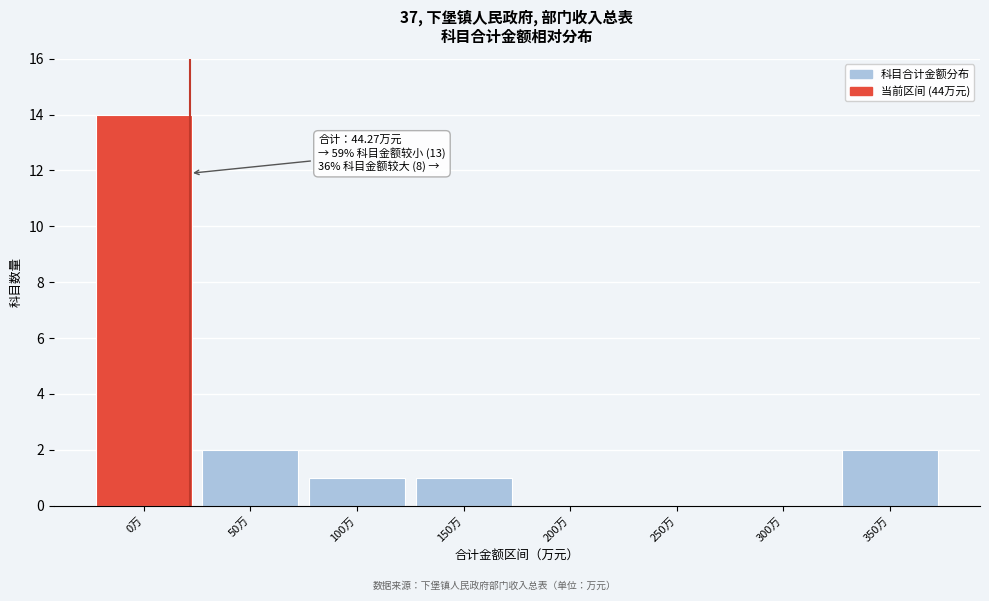

Reading left to right, extract all data points from this chart.

0万=14	50万=2	100万=1	150万=1	200万=0	250万=0	300万=0	350万=2